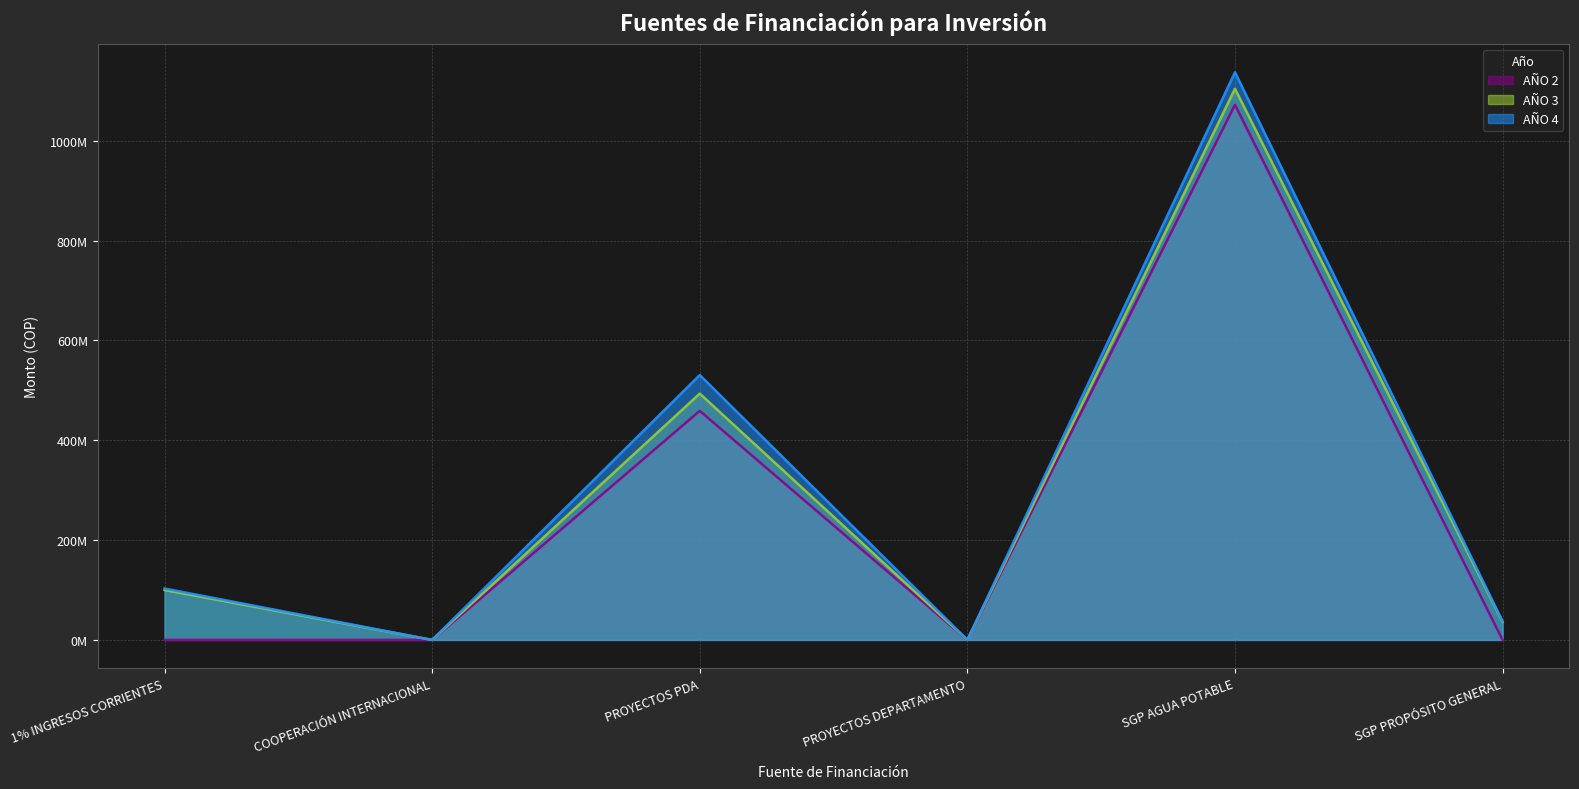

Reading right to left, transcribe all the data shown in this chart.

AÑO 2: SGP PROPÓSITO GENERAL=0	SGP AGUA POTABLE=1072216990	PROYECTOS DEPARTAMENTO=0	PROYECTOS PDA=458970084	COOPERACIÓN INTERNACIONAL=0	1% INGRESOS CORRIENTES=0
AÑO 3: SGP PROPÓSITO GENERAL=36050000	SGP AGUA POTABLE=1104383500	PROYECTOS DEPARTAMENTO=0	PROYECTOS PDA=493561296	COOPERACIÓN INTERNACIONAL=0	1% INGRESOS CORRIENTES=100000000
AÑO 4: SGP PROPÓSITO GENERAL=37131500	SGP AGUA POTABLE=1137515005	PROYECTOS DEPARTAMENTO=0	PROYECTOS PDA=530722920	COOPERACIÓN INTERNACIONAL=0	1% INGRESOS CORRIENTES=103000000